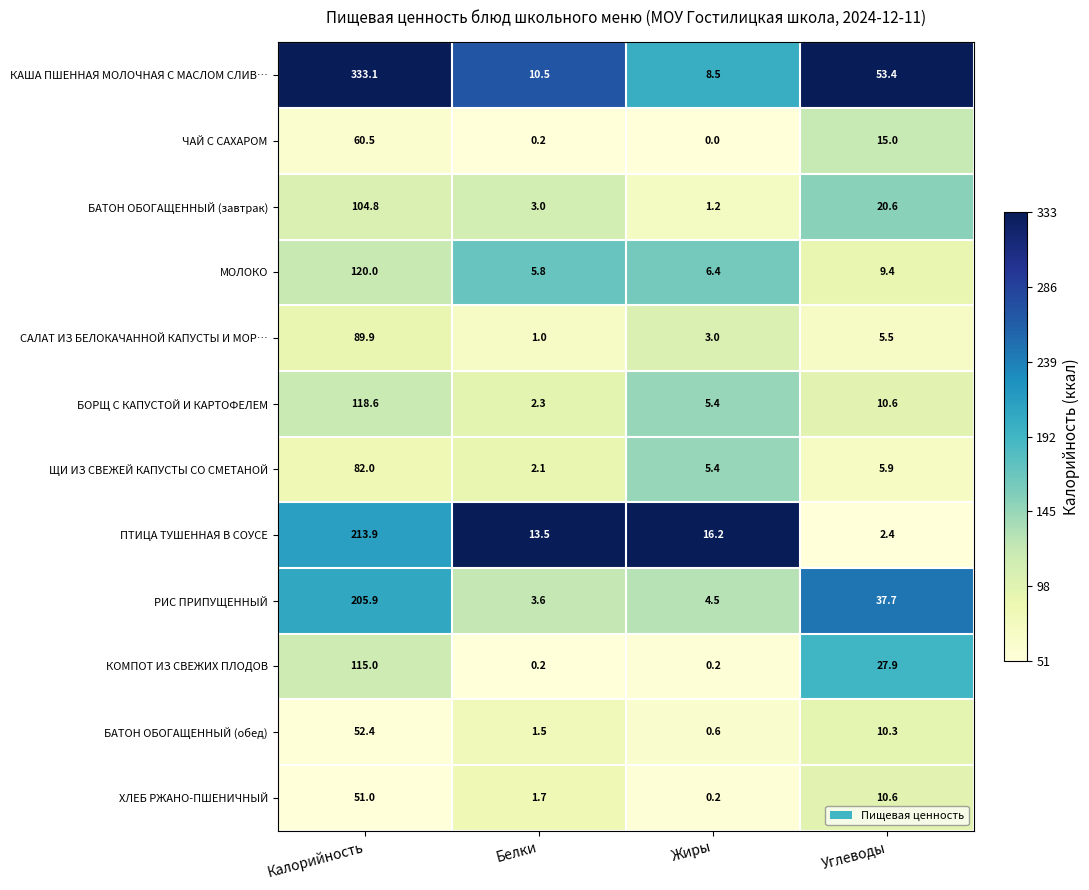

What is the difference between the highest and lowest values at Жиры?

16.2